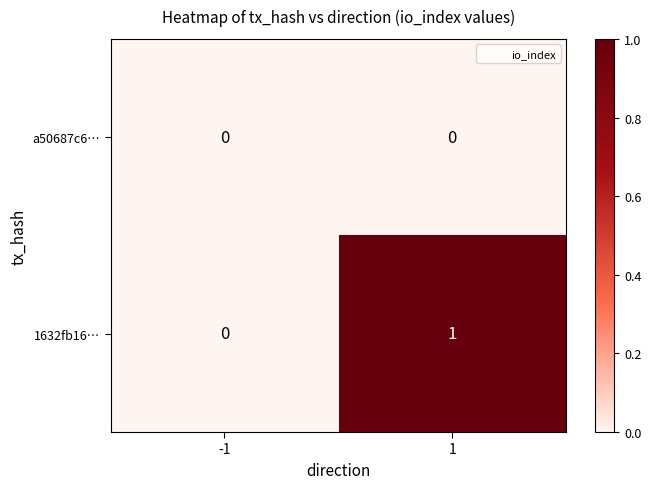

Reading left to right, what are all the values shown in this chart?

a50687c6…: 0	0
1632fb16…: 0	1